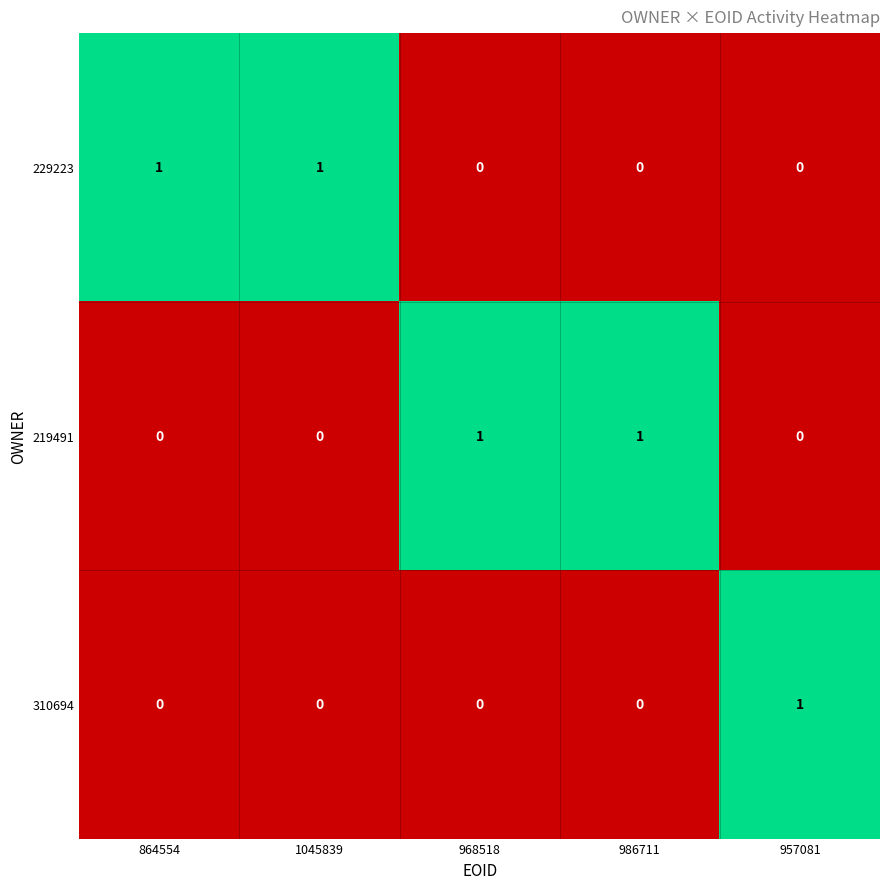

The 219491 series shows 1 at 1045839. True or false?

False